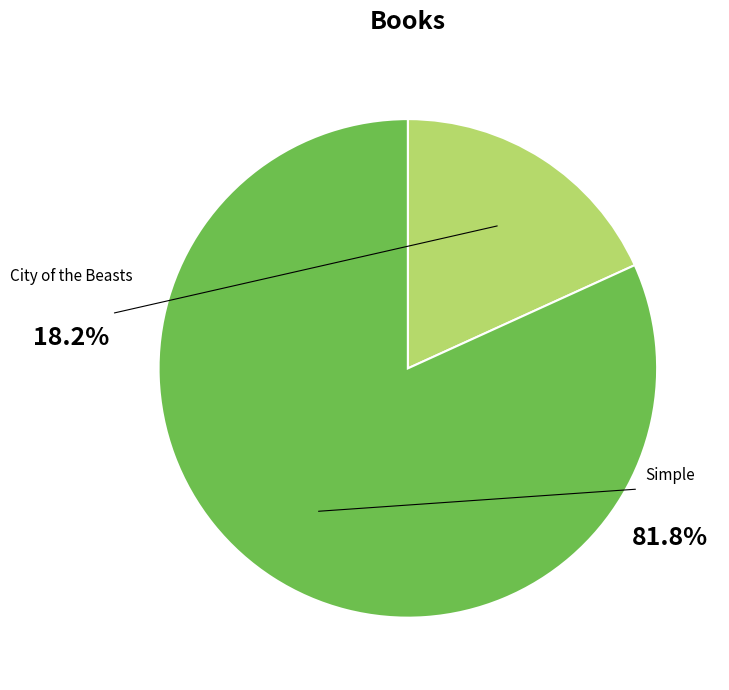

Is there any slice that represents more than half of the pie?

Yes